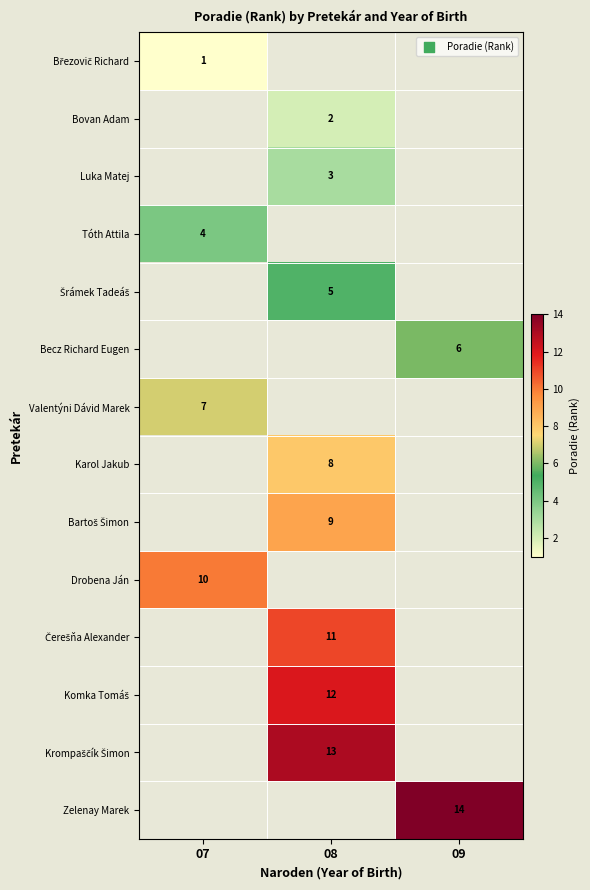

Is it true that Bovan Adam equals 2 at 08?

True